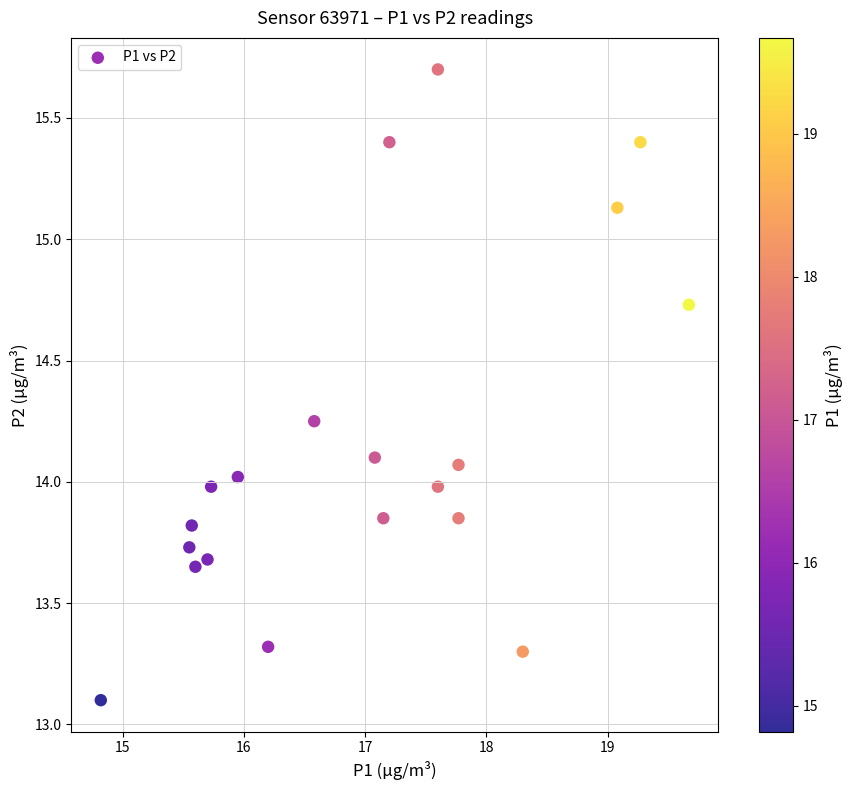

What is the range of X values (max minus min)?

4.9